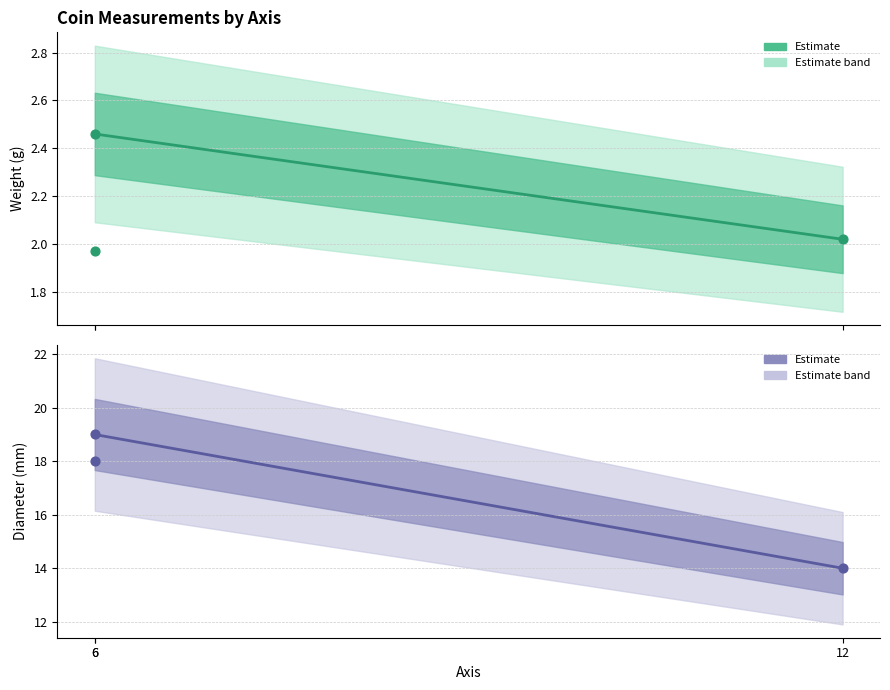

Which series contains the lowest Y value?

weight